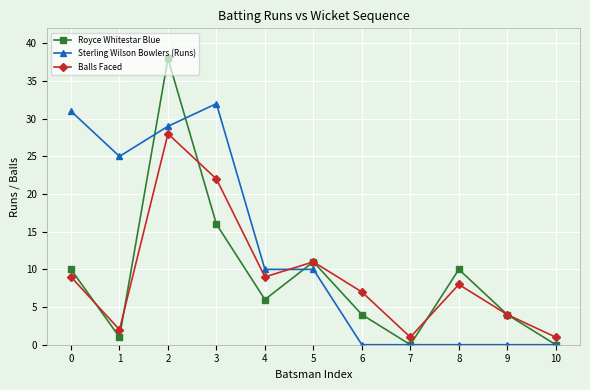

What is the average value of the Royce Whitestar Blue series?

9